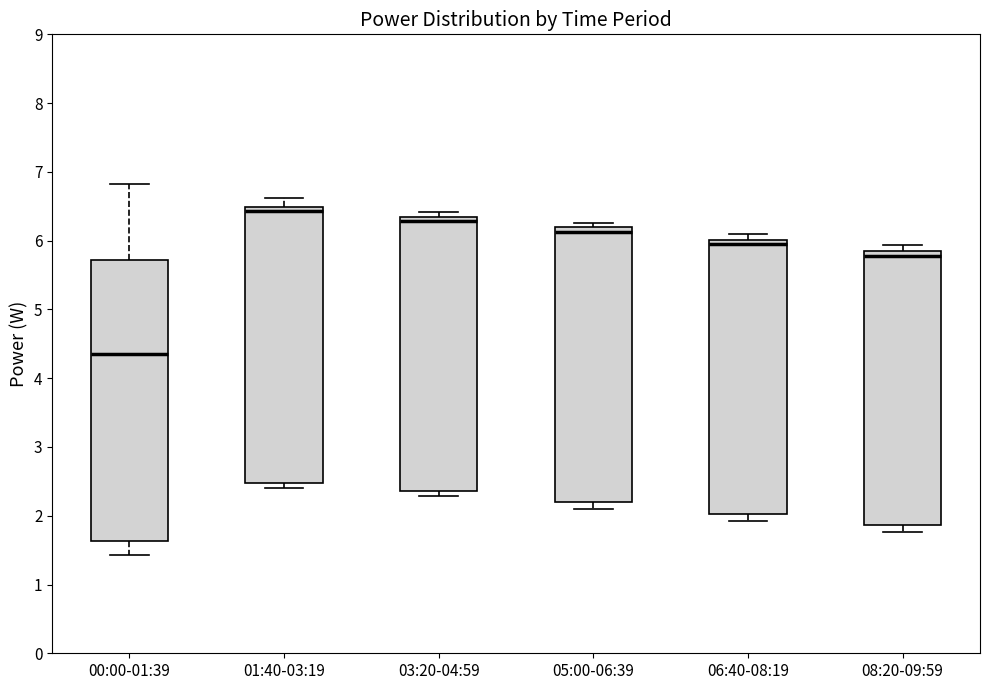

Where is the lower edge of the box for 06:40-08:19 on the y-axis? The values are not printed on the chart, so give them approximately, as read against the axis.

2.0